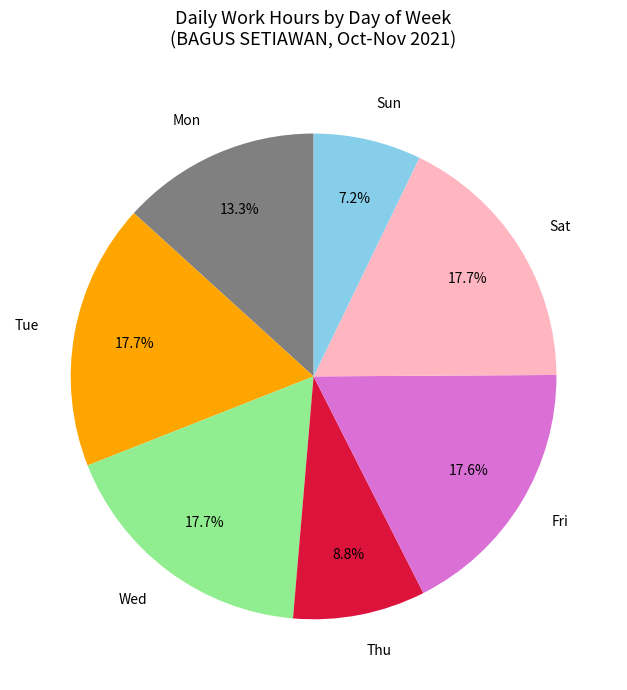

Is there a majority slice in this chart?

No